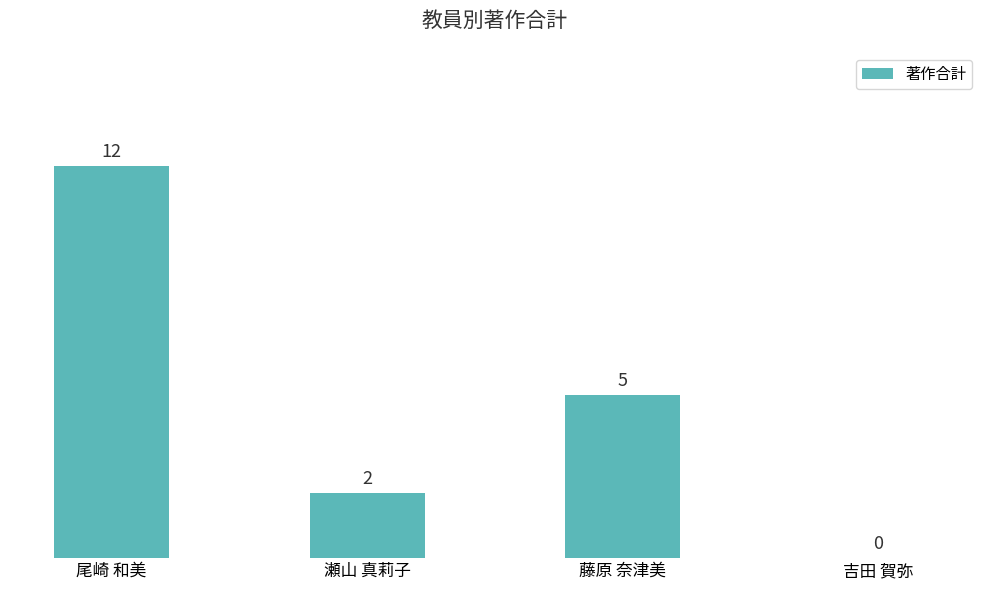

Between 吉田 賀弥 and 瀬山 真莉子, which is larger?

瀬山 真莉子